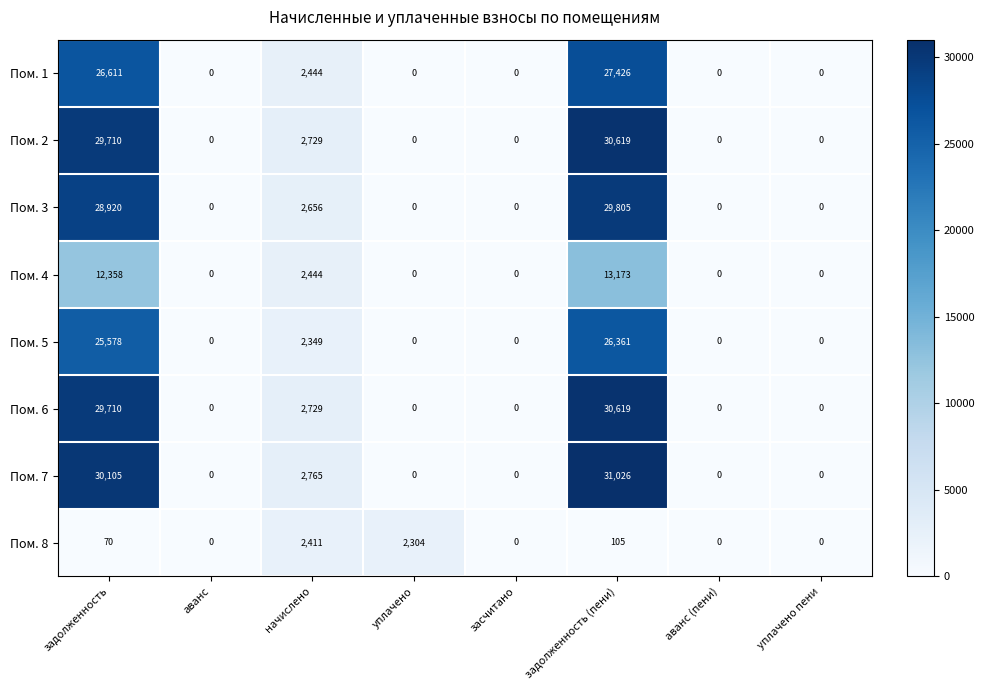

Is it true that Пом. 4 equals 0 at аванс?

True